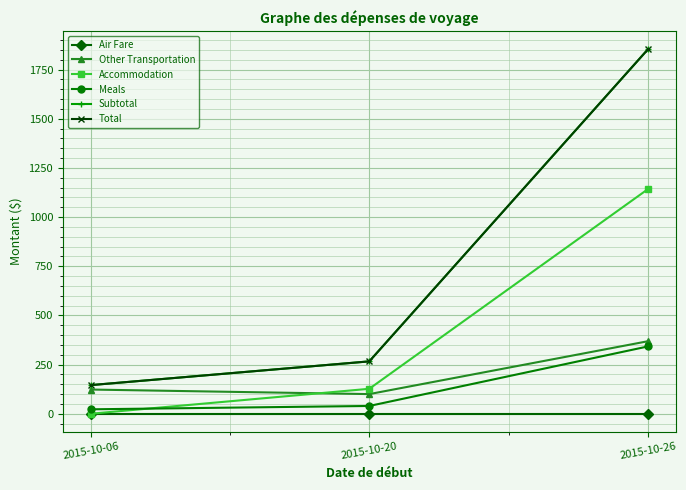

Reading left to right, extract all data points from this chart.

Air Fare: 0.0	0.0	0.0
Other Transportation: 123.0	99.9	368.6
Accommodation: 0.0	126.9	1141.8
Meals: 22.5	39.5	342.1
Subtotal: 145.5	266.3	1852.6
Total: 145.5	266.3	1852.6